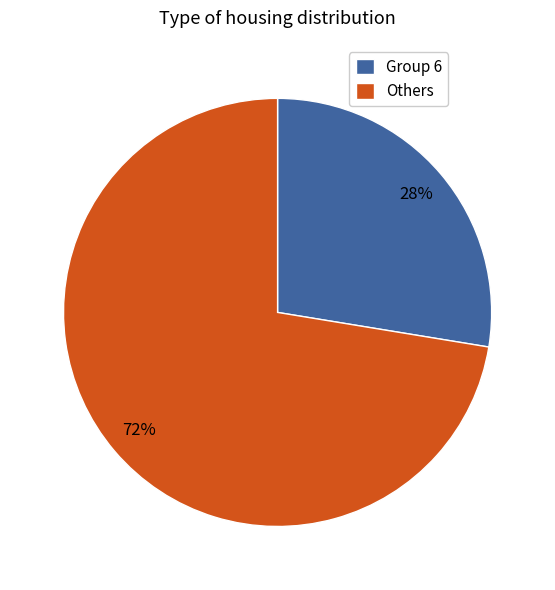

The Group 6 slice represents 38% of the pie. True or false?

False